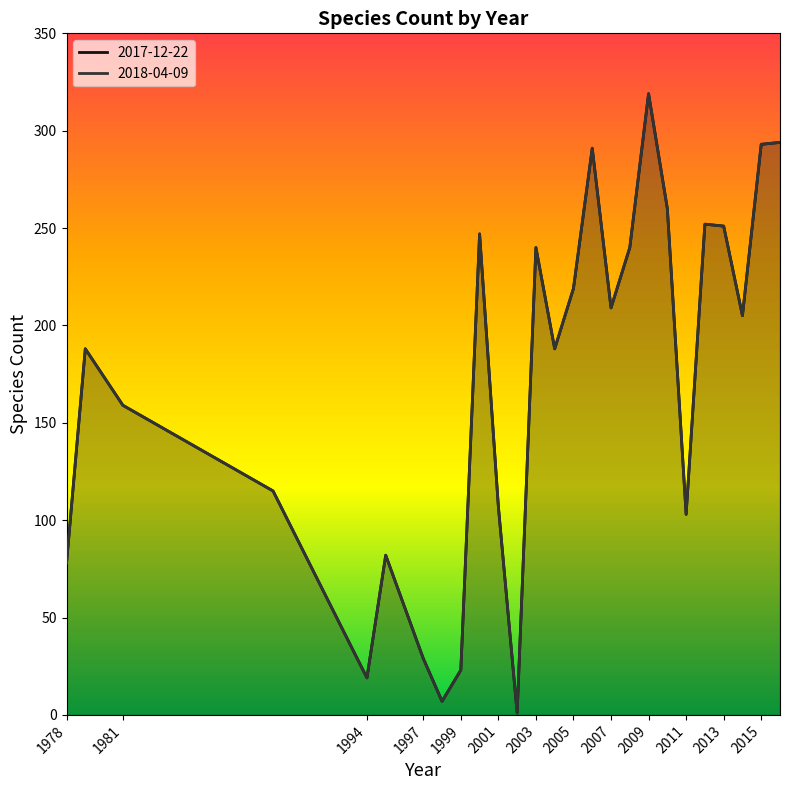

True or false: 2018-04-09 and 2017-12-22 intersect in this chart.

False